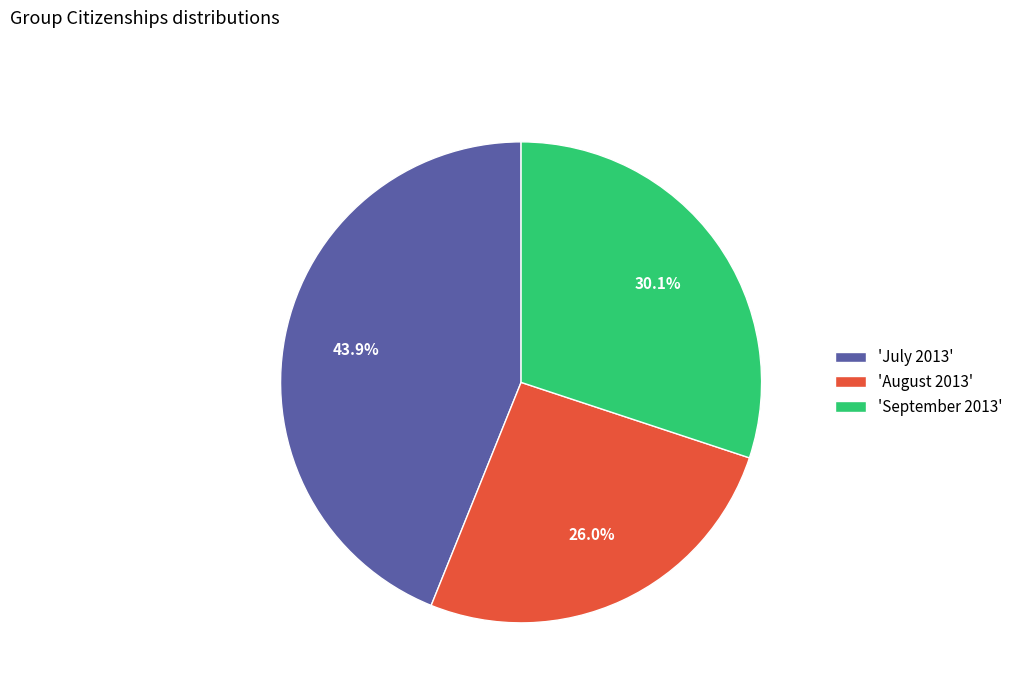

Which slice is the largest?

'July 2013'